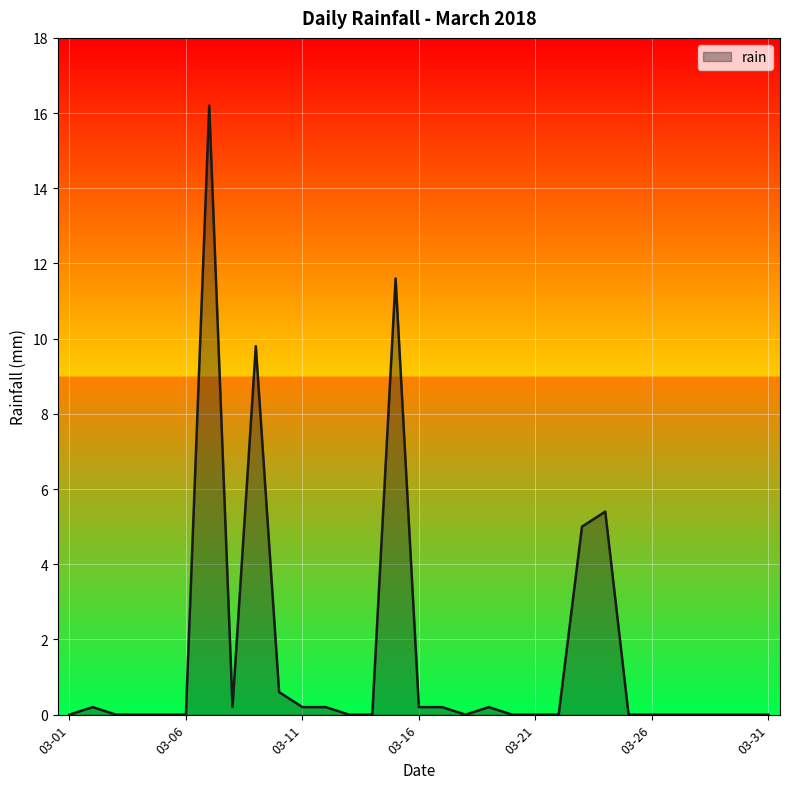

What is the difference between the maximum and minimum values?

16.2